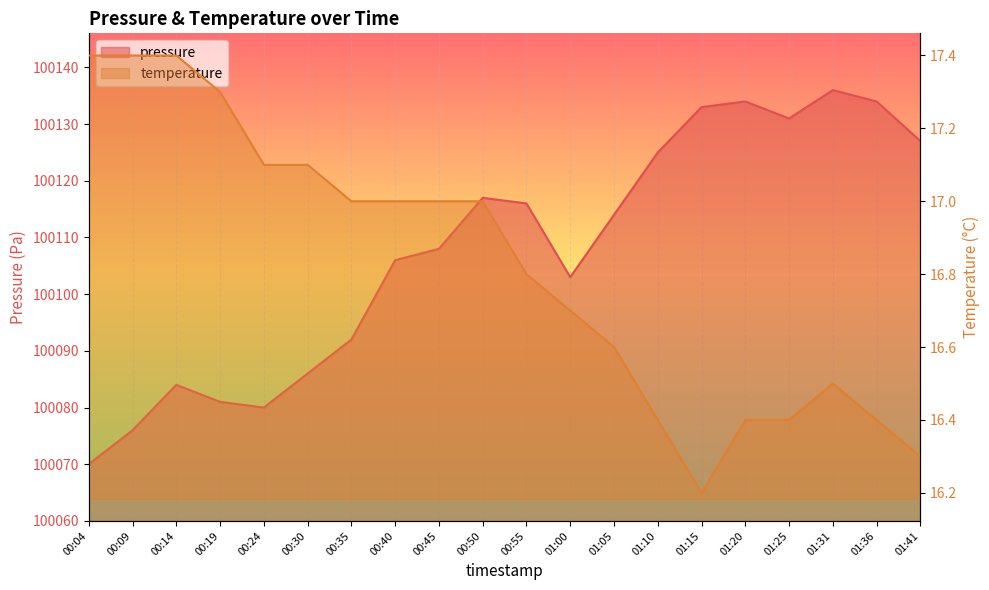

Which series changed the most between 01:10 and 01:31?

pressure